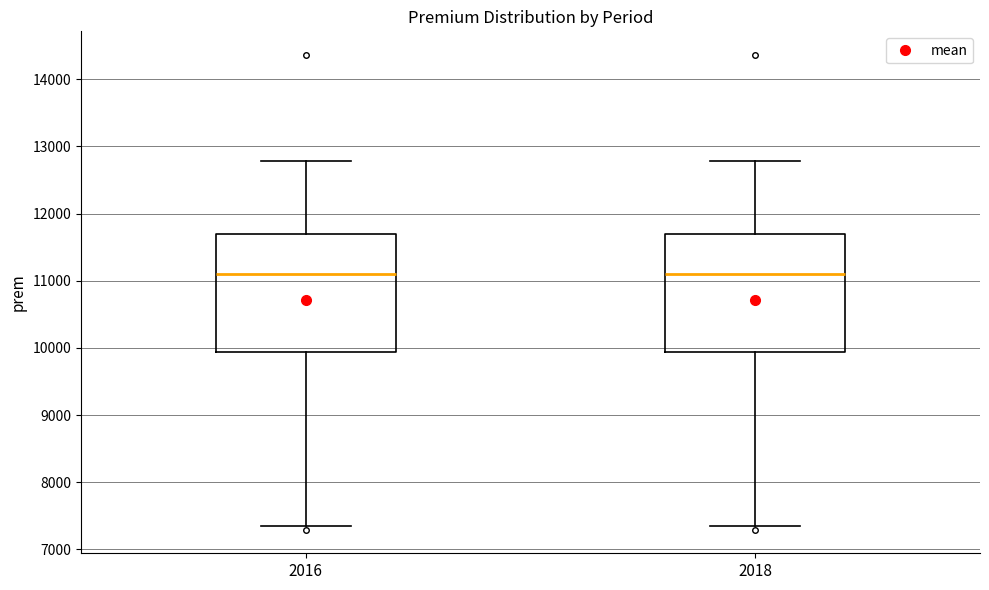

Where is the upper edge of the box at x = 2016 on the y-axis? The values are not printed on the chart, so give them approximately, as read against the axis.

11700